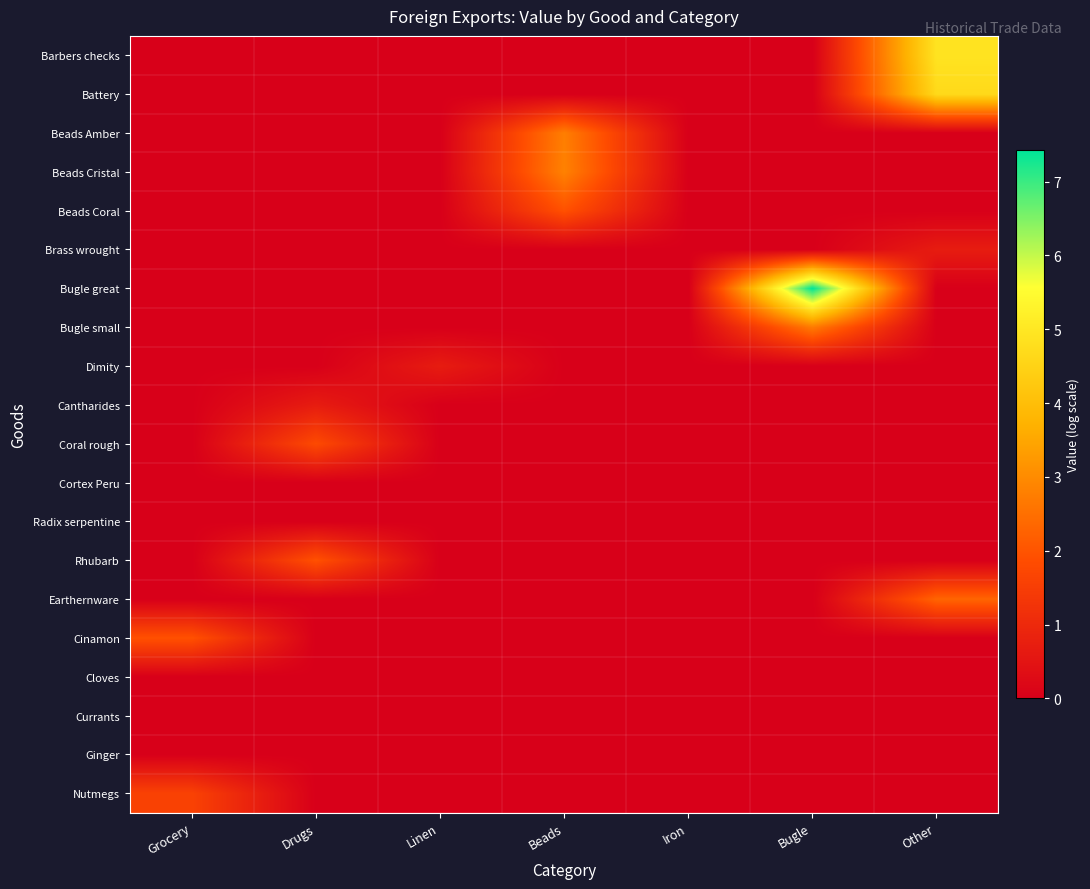

At which category does the chart reach its minimum across all series?

Grocery